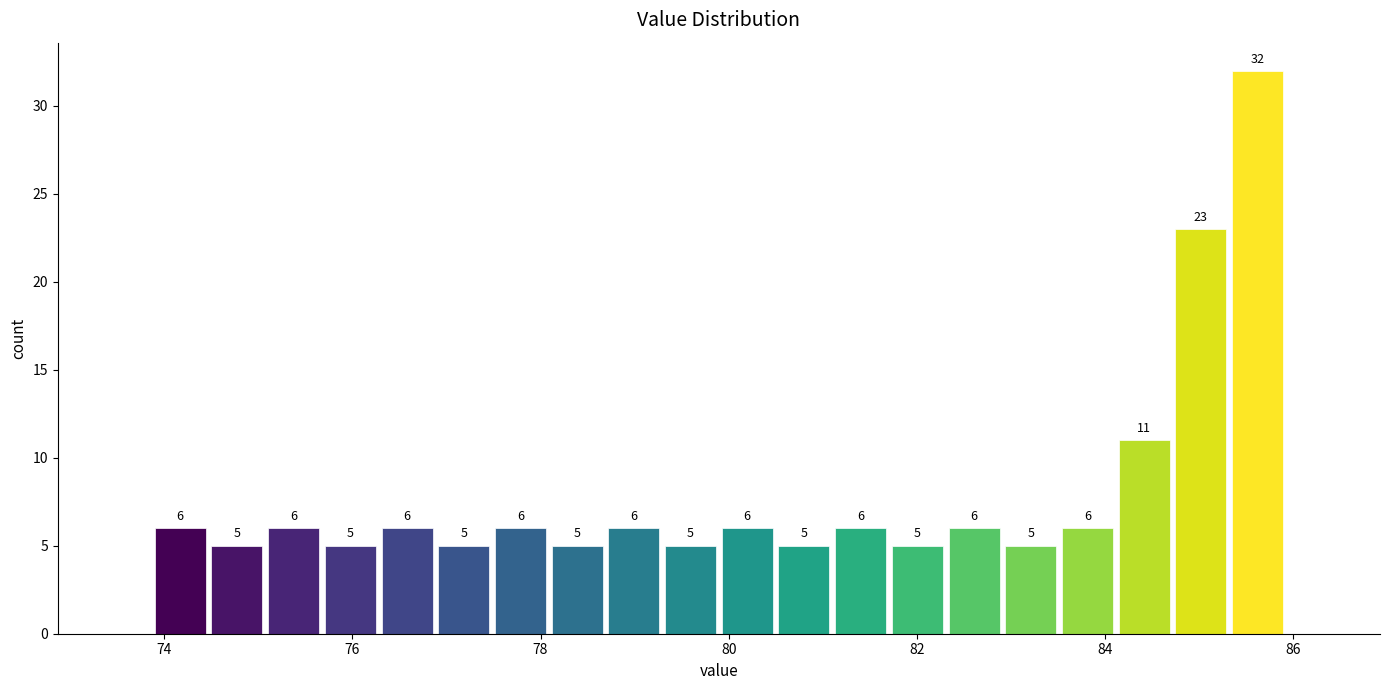

Around what value on the x-axis is the tallest bar? Give the approximate position of its centre, as read against the axis.

85.6